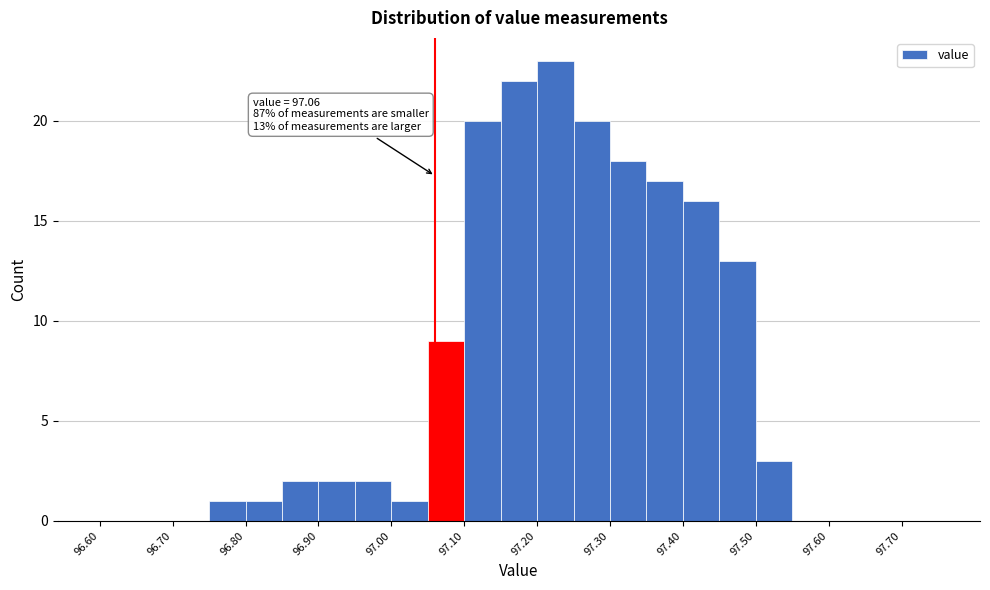

Which range on the x-axis has the tallest bar?

97.20 to 97.25